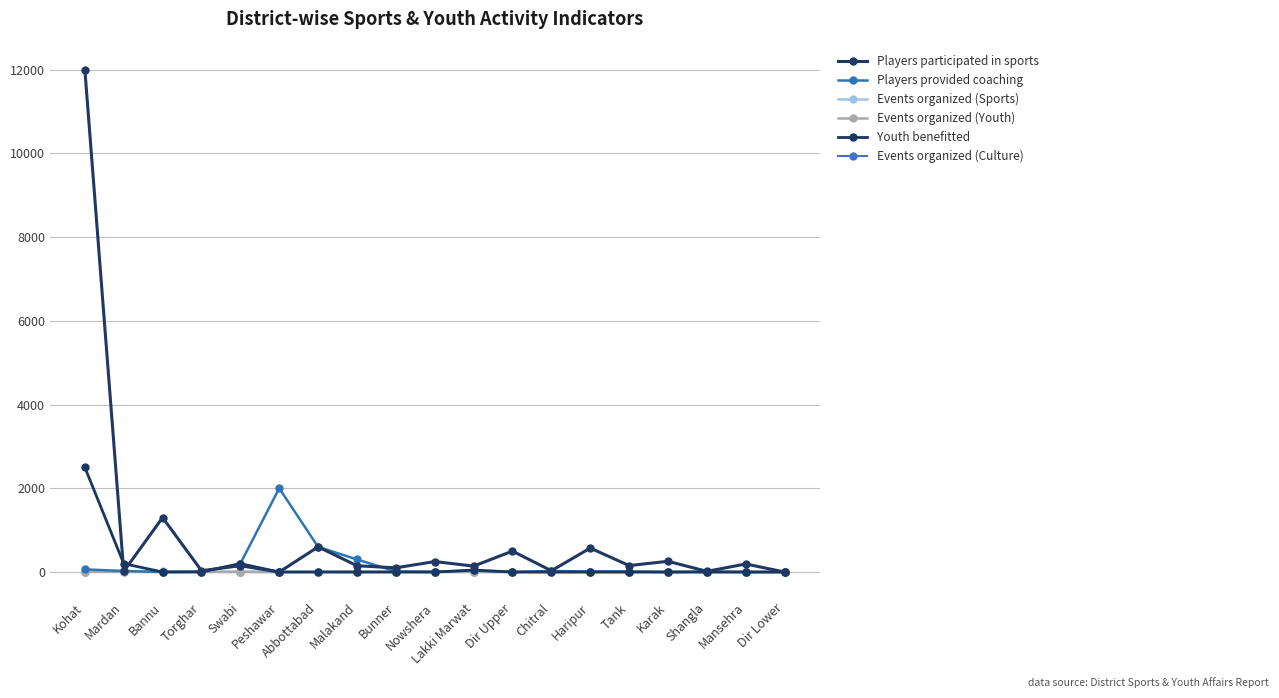

Which label corresponds to the largest value in the chart?

Kohat